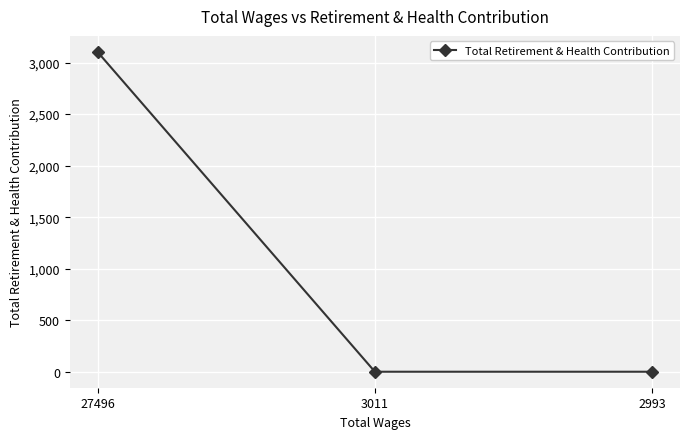

At which category does the chart reach its peak across all series?

27496